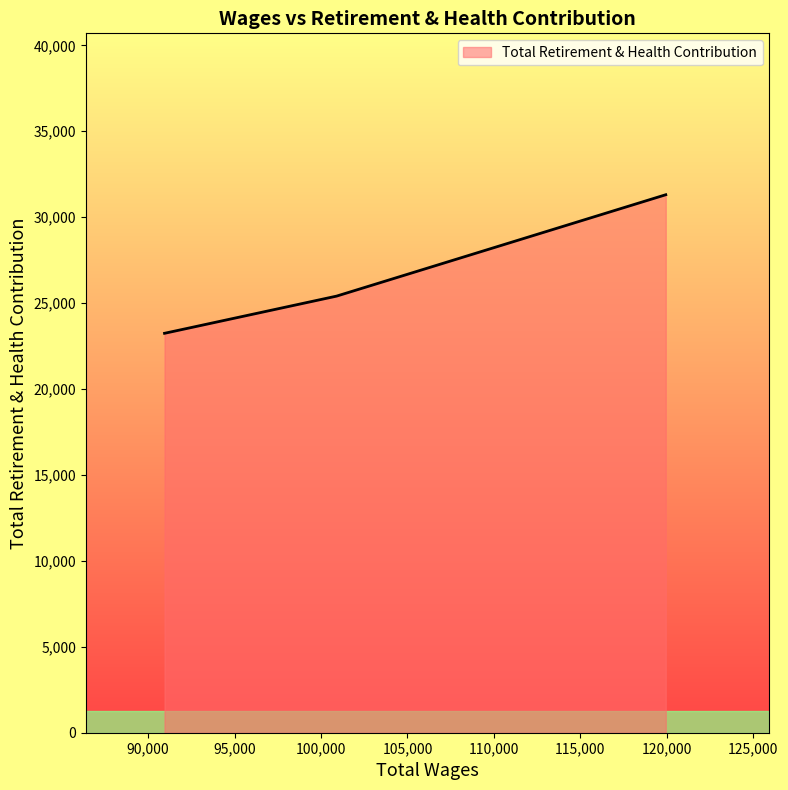

What is the change in value from 100900.0 to 90950.0?

-2164